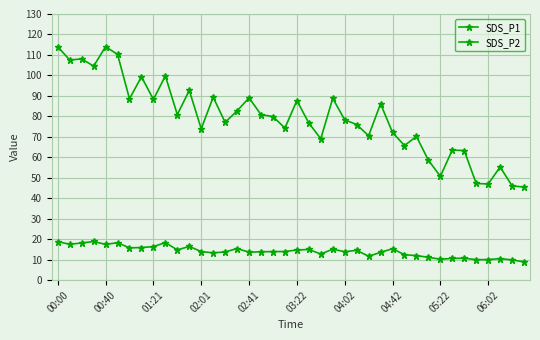

At which category does SDS_P2 reach its first local valley?

00:40